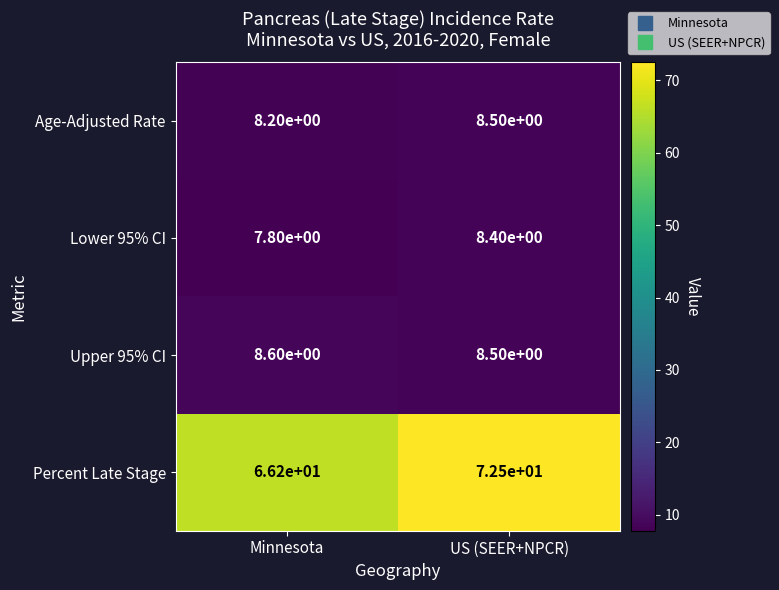

Reading left to right, list all the values displayed in this chart.

Age-Adjusted Rate: 8.2	8.5
Lower 95% CI: 7.8	8.4
Upper 95% CI: 8.6	8.5
Percent Late Stage: 66.2	72.5